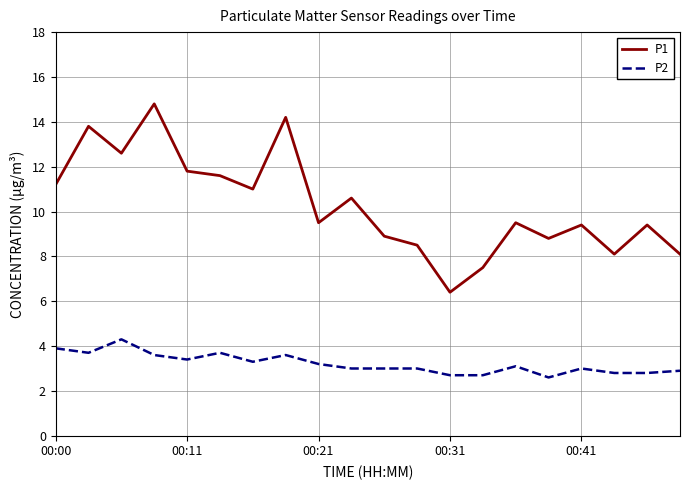

Which series has the widest spread of values?

P1